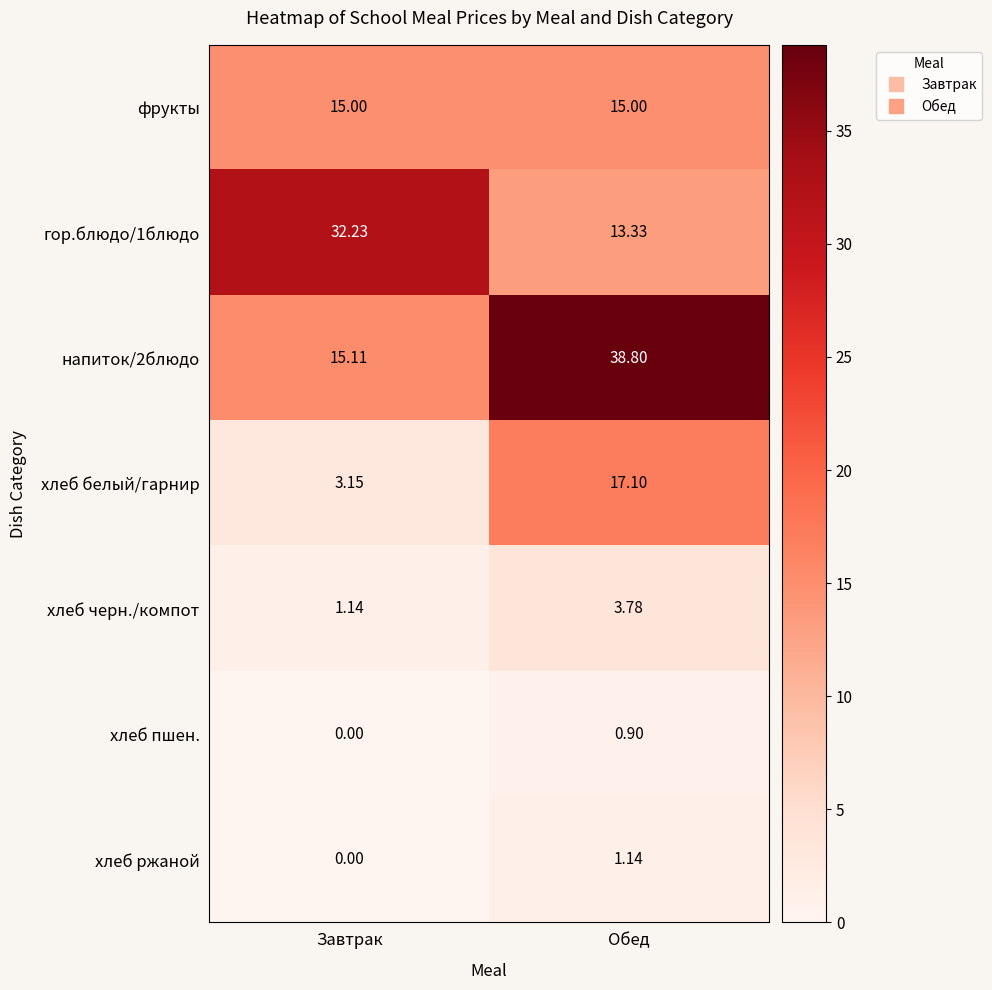

Rank the series by their maximum value, from lowest to highest.

хлеб пшен., хлеб ржаной, хлеб черн./компот, фрукты, хлеб белый/гарнир, гор.блюдо/1блюдо, напиток/2блюдо